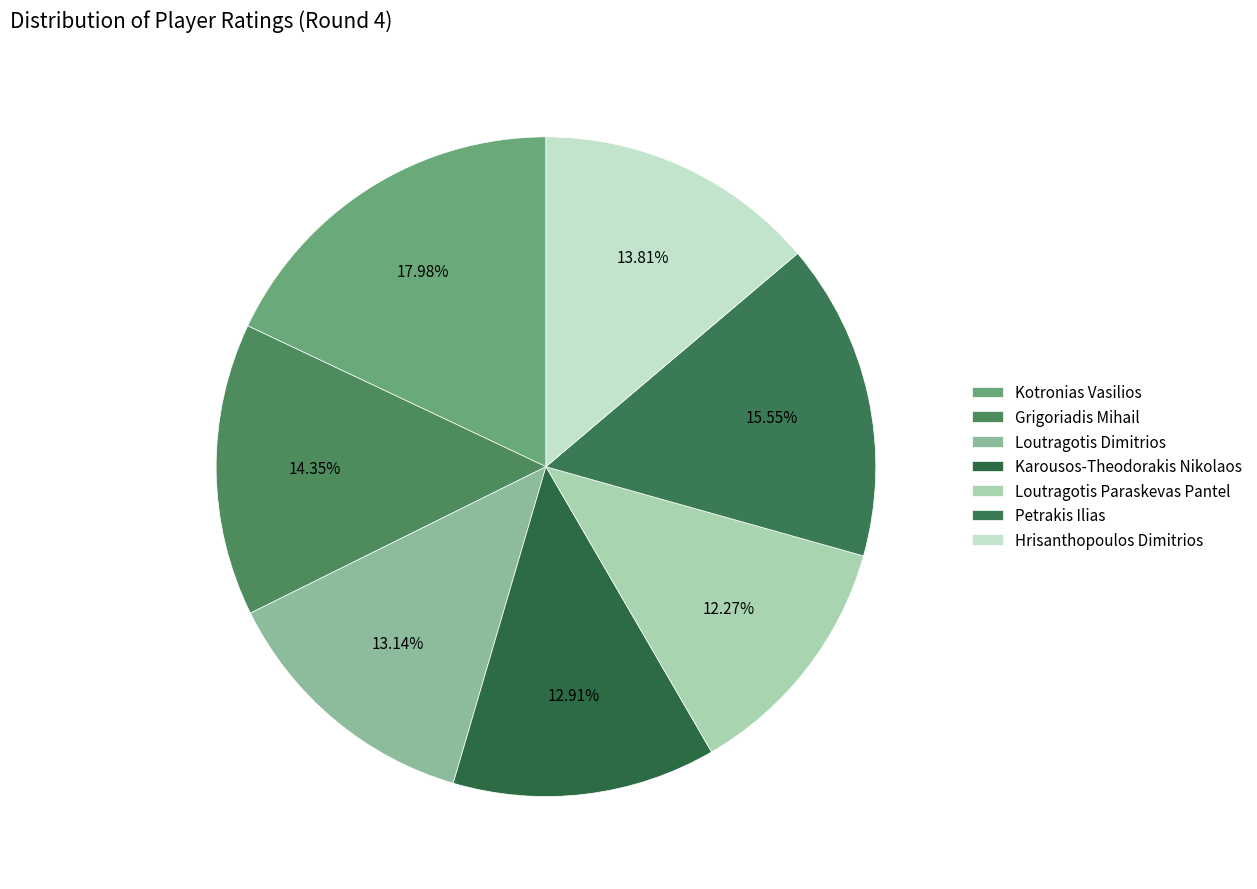

Rank the categories by value from highest to lowest.

Kotronias Vasilios, Petrakis Ilias, Grigoriadis Mihail, Hrisanthopoulos Dimitrios, Loutragotis Dimitrios, Karousos-Theodorakis Nikolaos, Loutragotis Paraskevas Pantel